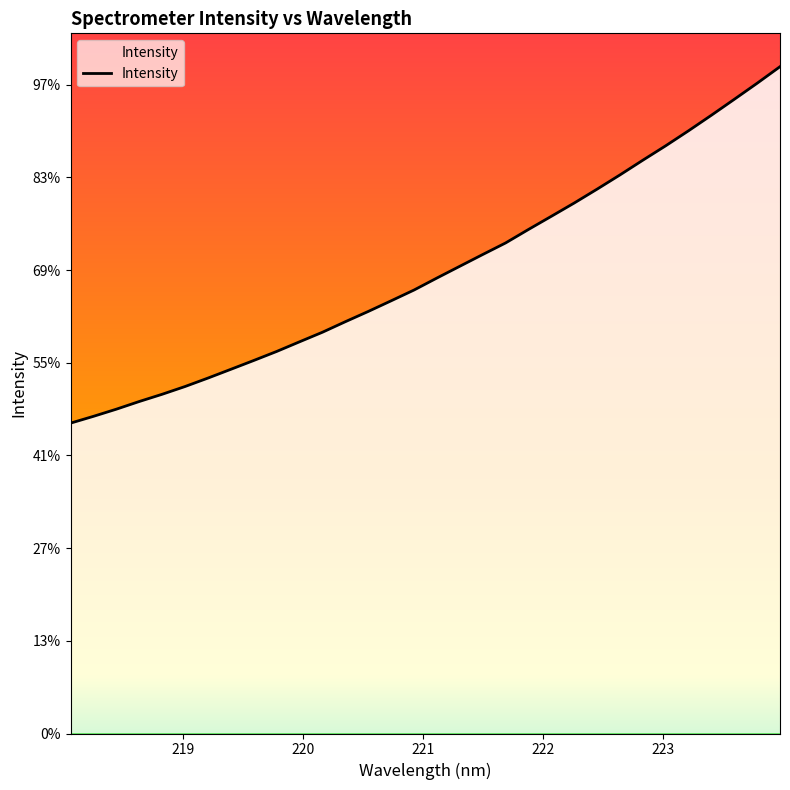

At which category does the chart reach its peak across all series?

223.9802